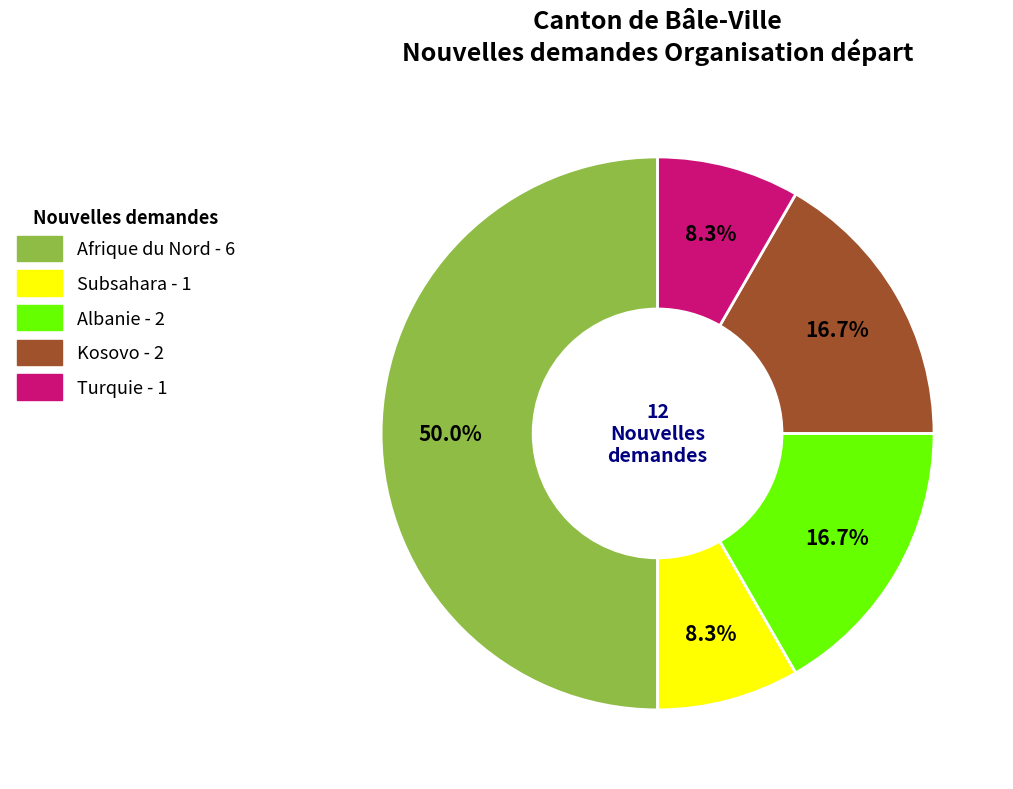

The Afrique du Nord slice represents 50% of the pie. True or false?

True